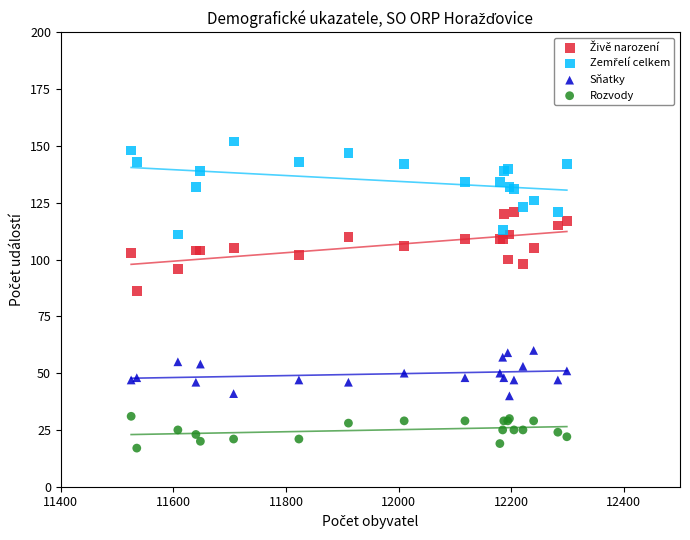

What is the X range (max minus min) for the scatter plot?

774